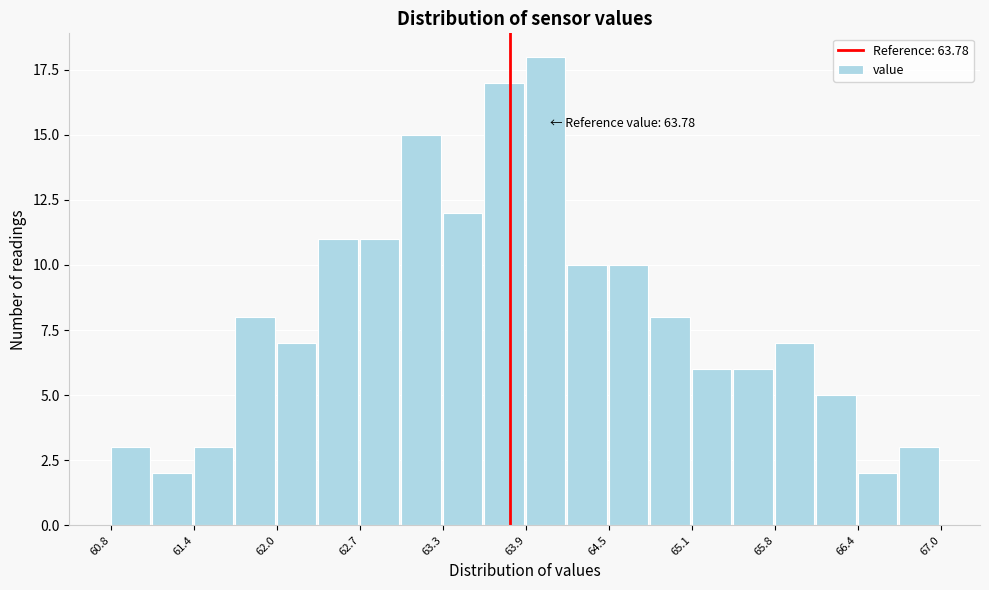

Read against the x-axis, roughly where is the centre of the tallest bar?

64.0